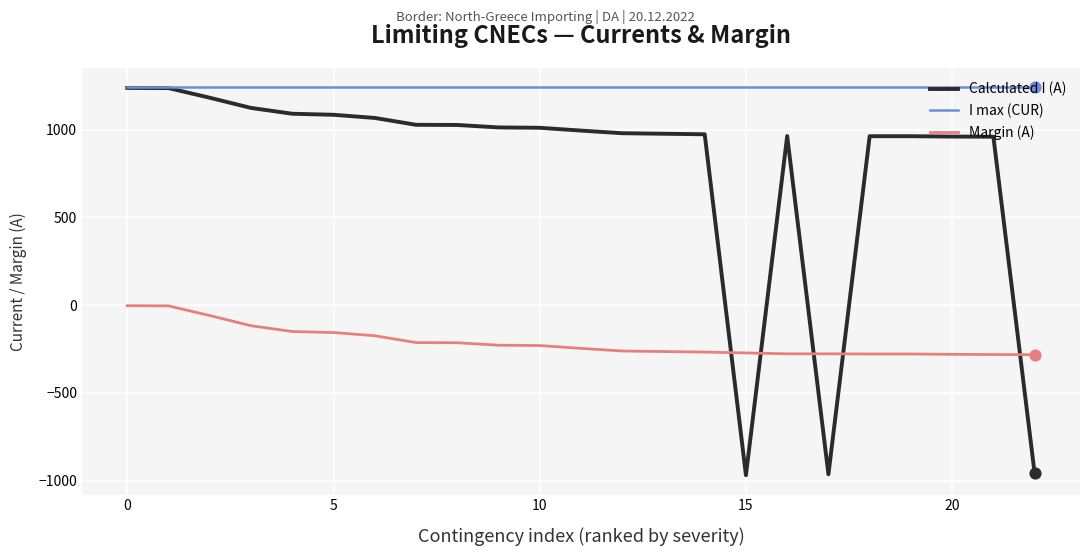

True or false: I max (CUR) and Margin (A) intersect in this chart.

False